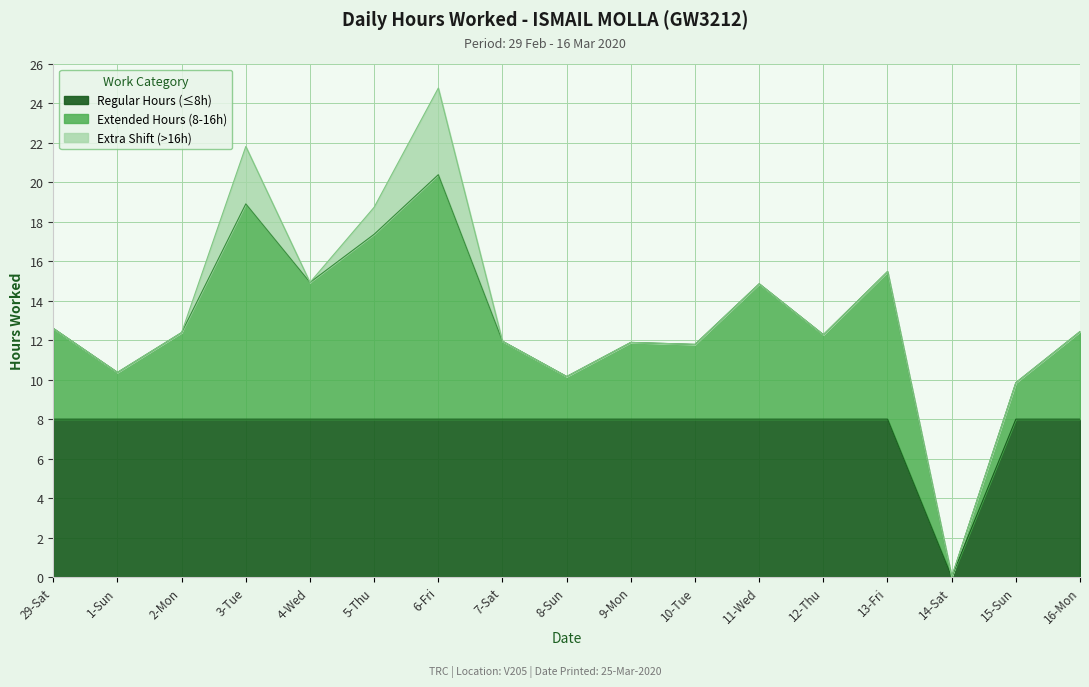

What are all the series names shown in the legend?

Regular Hours (≤8h), Extended Hours (8-16h), Extra Shift (>16h)